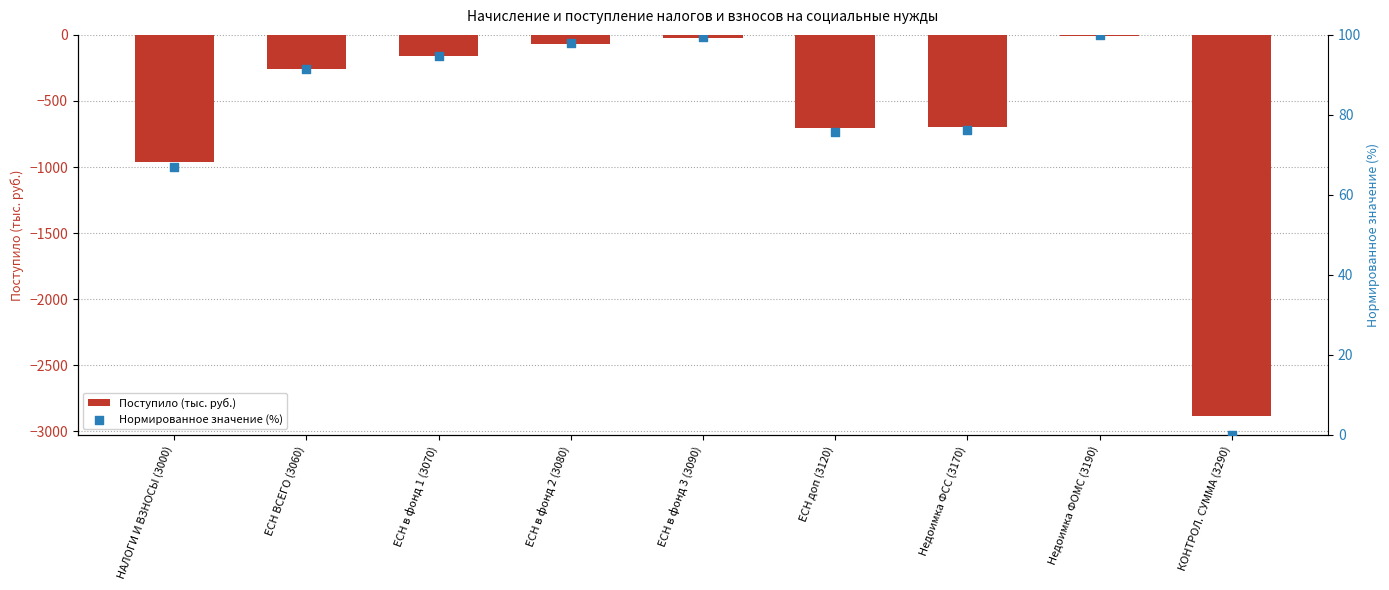

At how many categories does at least one series exceed -1947?

9